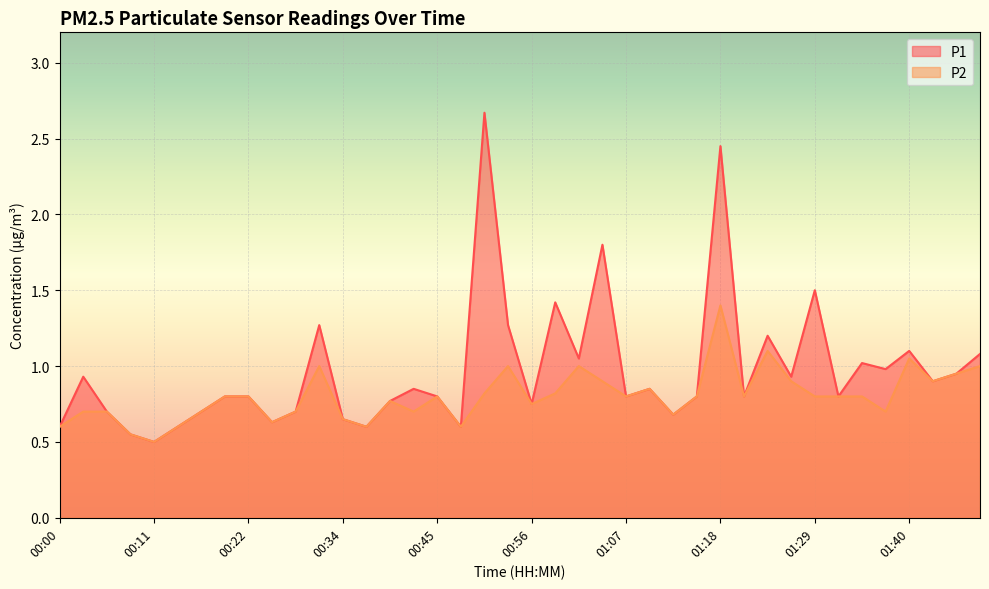

The P1 series shows 1.0 at 00:34. True or false?

False